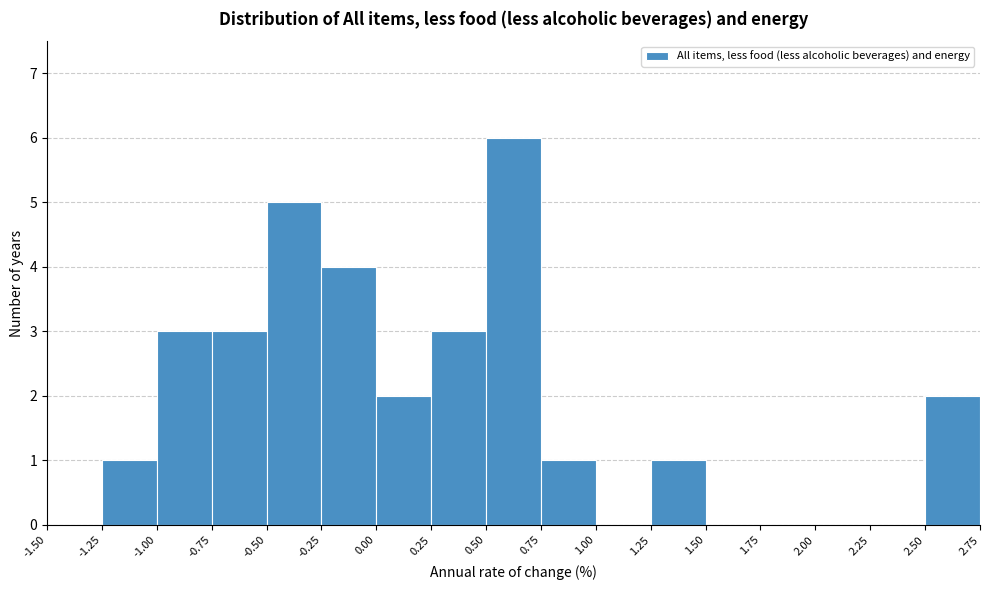

Reading left to right, list every bar in this chart as the range it spans on the x-axis followed by its height. The values are not printed on the chart, so give them approximately, as read against the axis.

-1.50 to -1.25: 0
-1.25 to -1.00: 1
-1.00 to -0.75: 3
-0.75 to -0.50: 3
-0.50 to -0.25: 5
-0.25 to 0.00: 4
0.00 to 0.25: 2
0.25 to 0.50: 3
0.50 to 0.75: 6
0.75 to 1.00: 1
1.00 to 1.25: 0
1.25 to 1.50: 1
1.50 to 1.75: 0
1.75 to 2.00: 0
2.00 to 2.25: 0
2.25 to 2.50: 0
2.50 to 2.75: 2